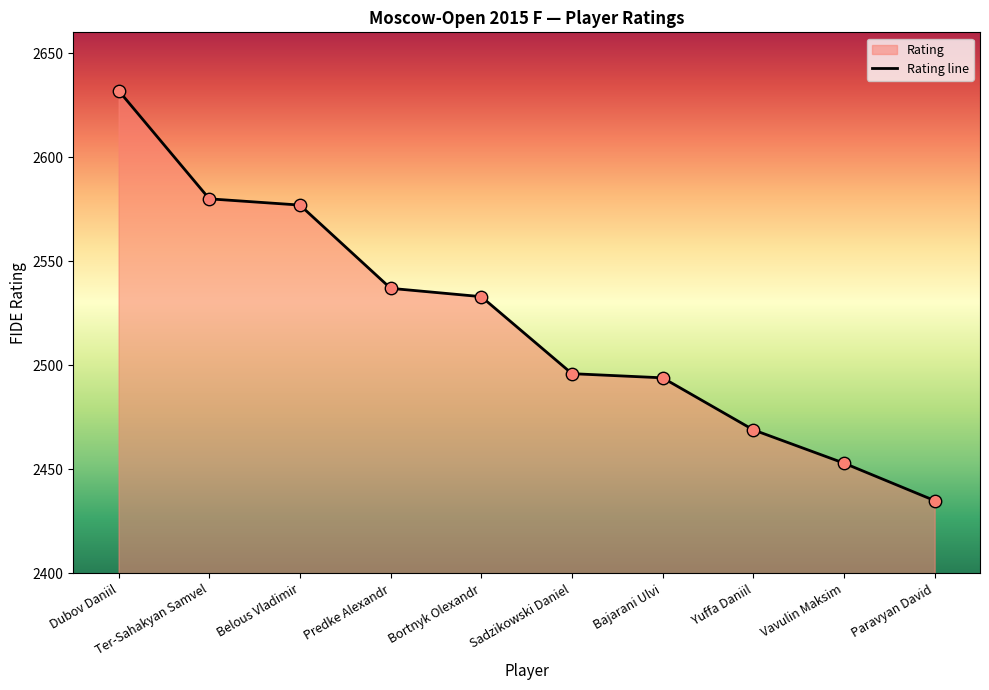

What is the change in value from Bortnyk Olexandr to Yuffa Daniil?

-64